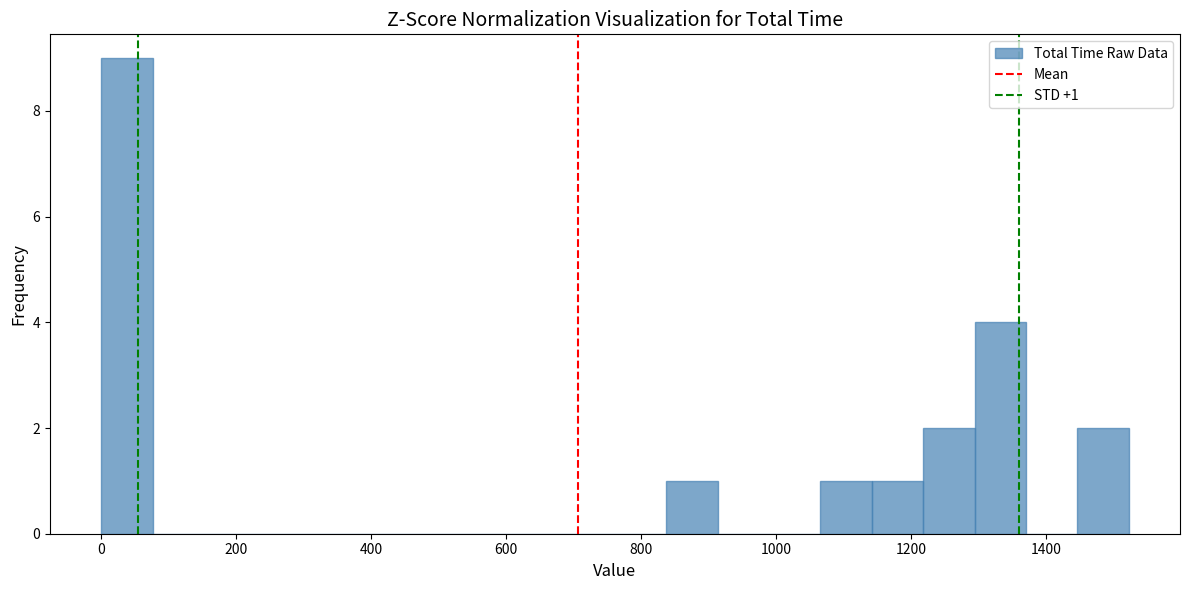

Around what value on the x-axis is the tallest bar? Give the approximate position of its centre, as read against the axis.

40